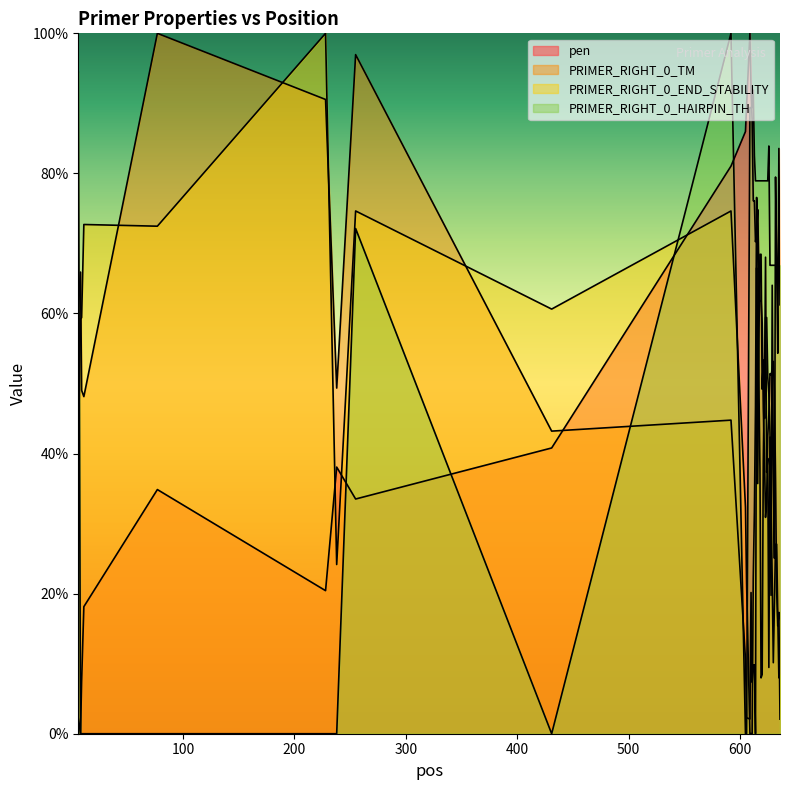

What is the total value across all series at 635?

175.7